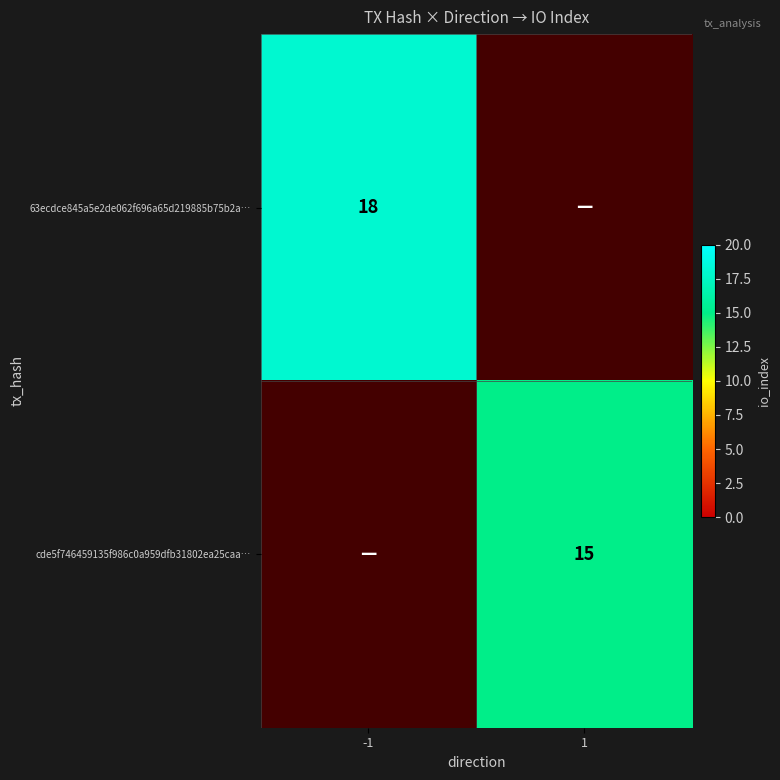

The value of 63ecdce845a5e2de062f696a65d219885b75b2a… at -1 is 27.0. True or false?

False